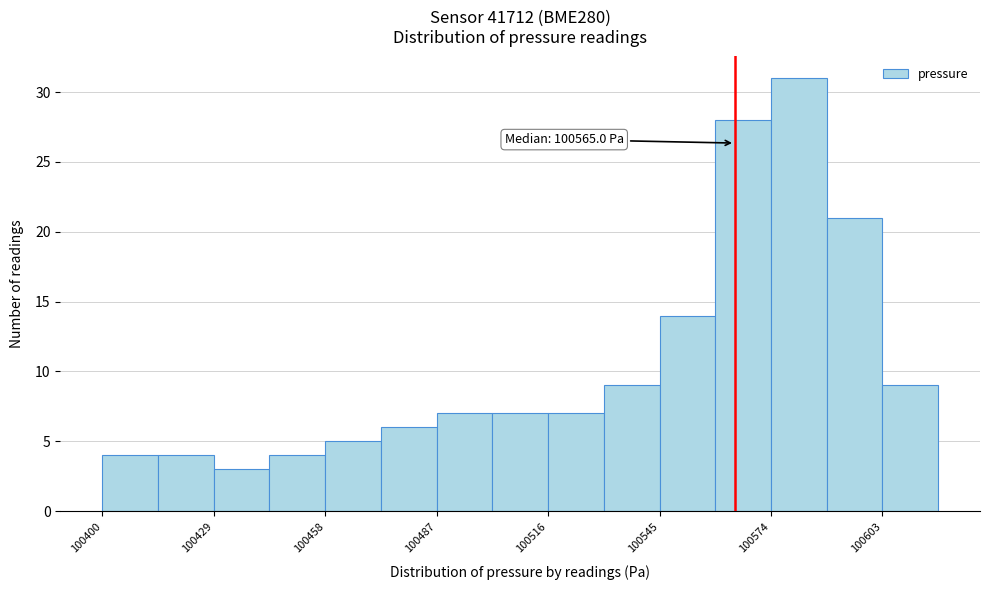

Around what value on the x-axis is the tallest bar? Give the approximate position of its centre, as read against the axis.

100580